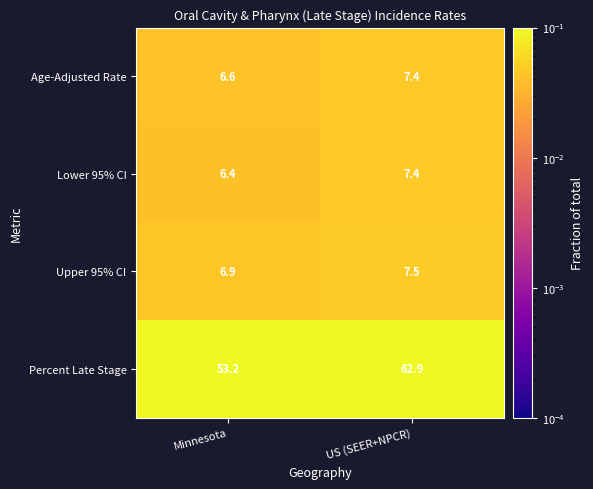

What is the difference between the highest and lowest values at US (SEER+NPCR)?

55.5